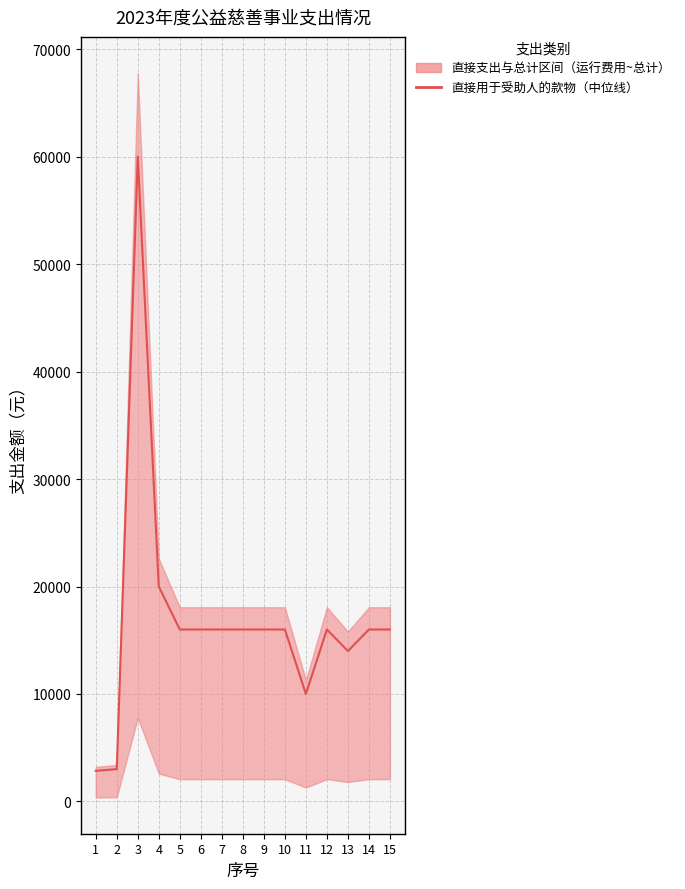

At which category does the data reach its first local valley?

11